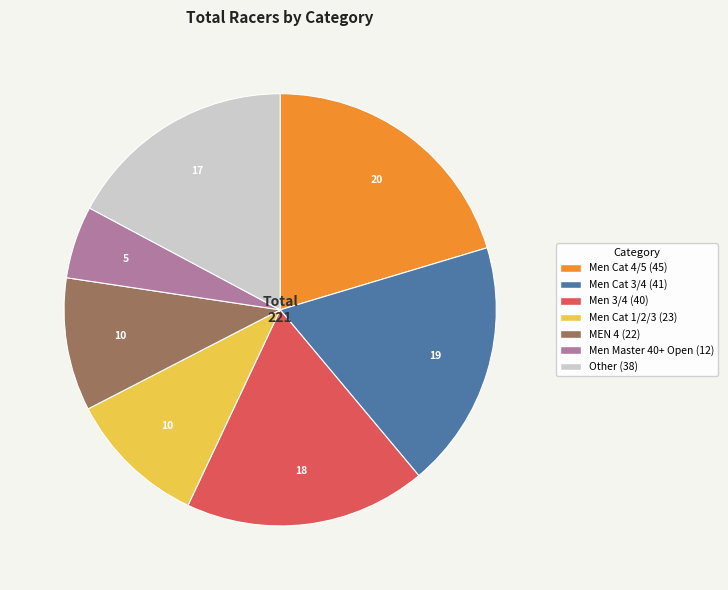

Is there any slice that represents more than half of the pie?

No